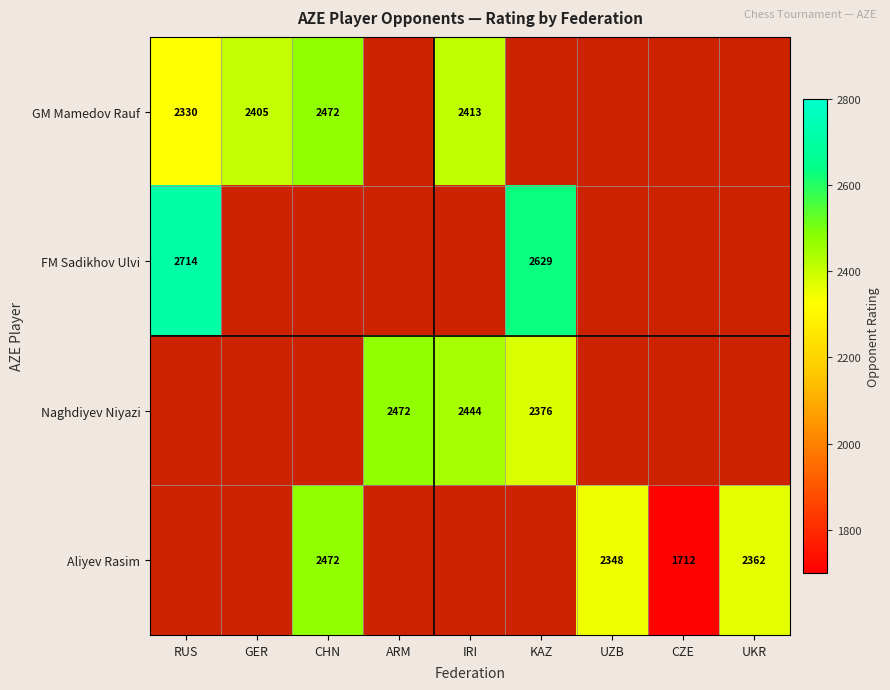

The Naghdiyev Niyazi series shows 4290 at ARM. True or false?

False